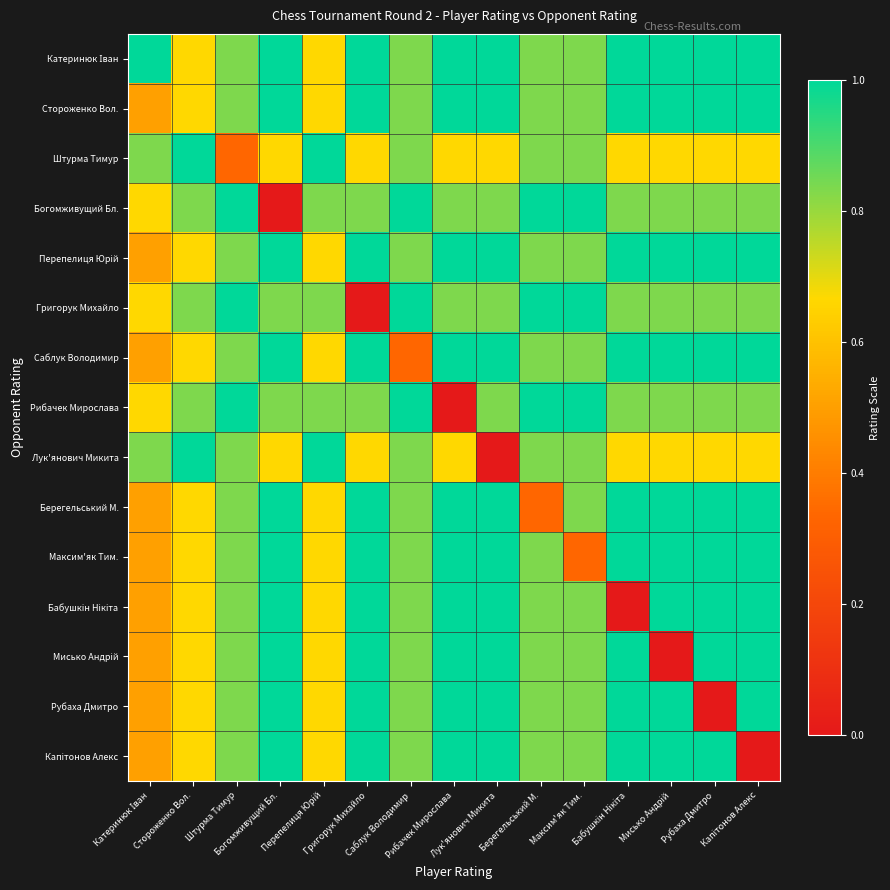

Between Григорук Михайло and Перепелиця Юрій, which is larger?

Григорук Михайло